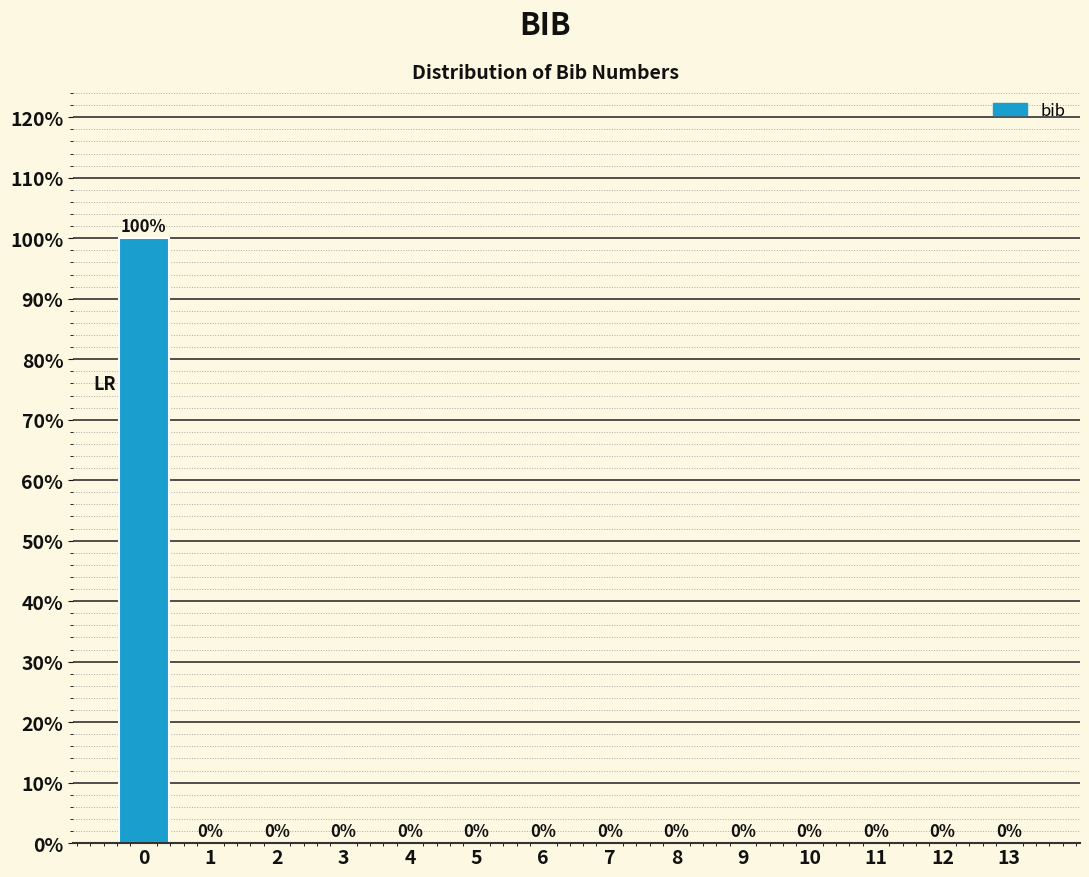

Reading left to right, list all the values displayed in this chart.

0=100	1=0	2=0	3=0	4=0	5=0	6=0	7=0	8=0	9=0	10=0	11=0	12=0	13=0